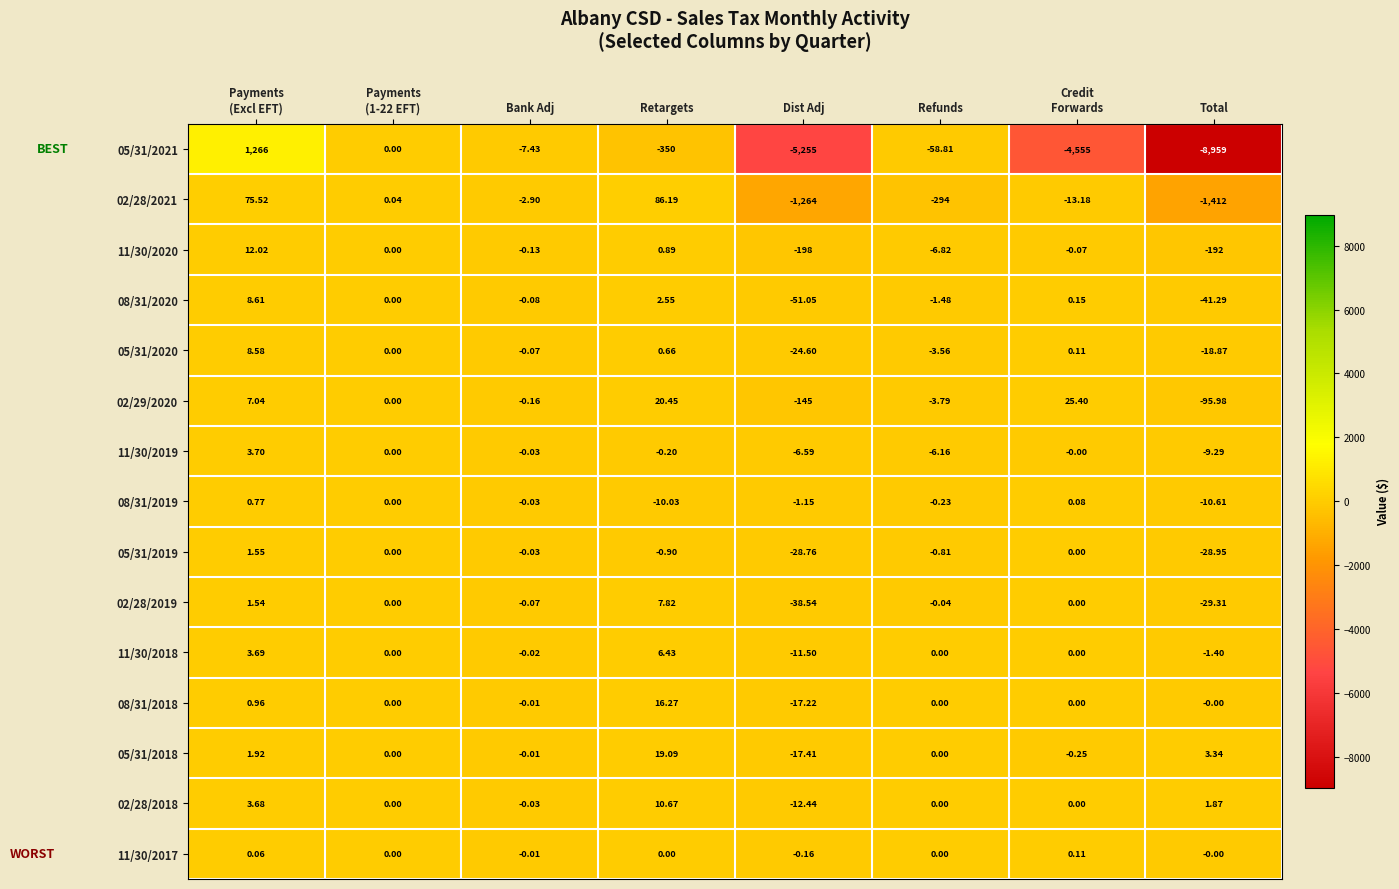

What is the difference between the highest and lowest values at Refunds?

294.0